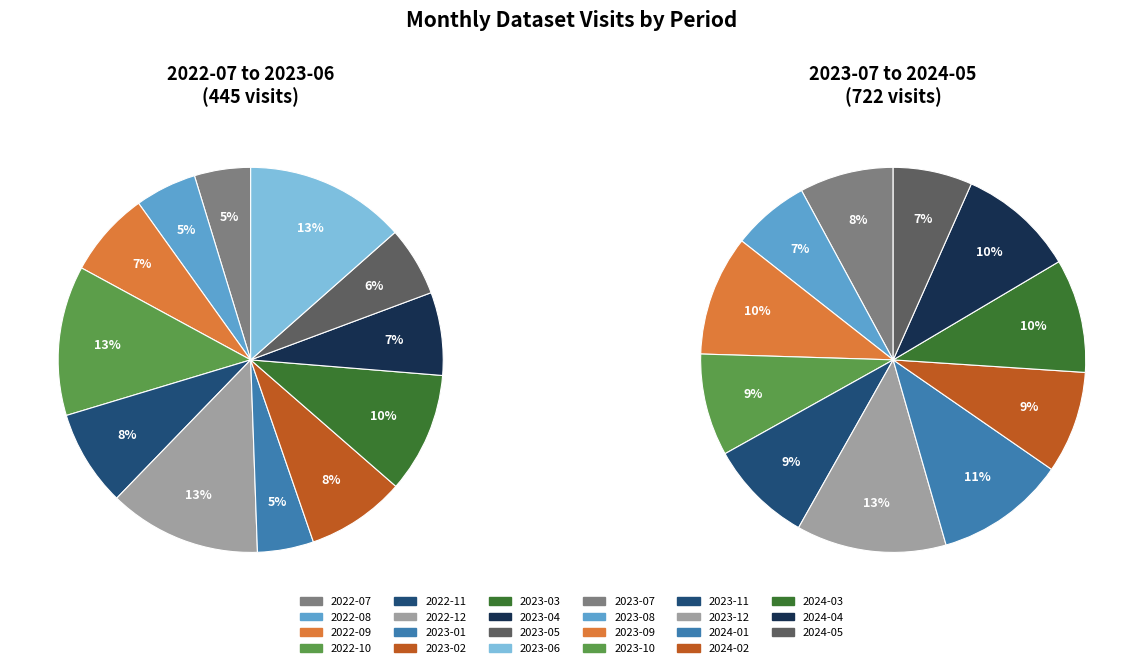

What is the largest slice in the pie chart?

2023-06